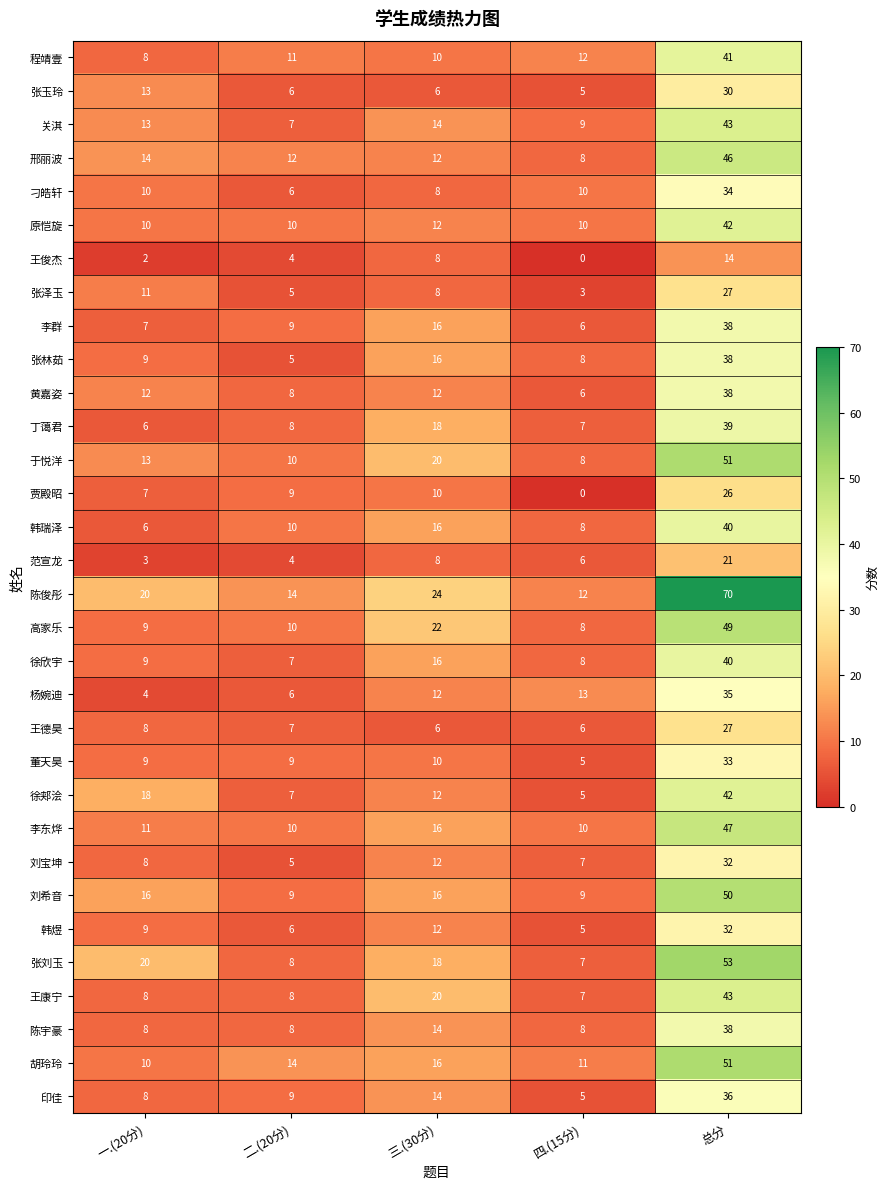

What is the sum of the 王康宁 values at 总分 and 二.(20分)?

51